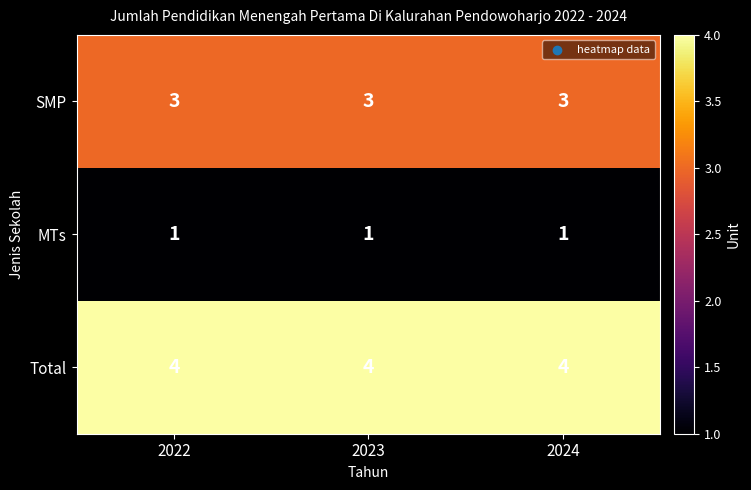

At how many categories does at least one series exceed 1?

3